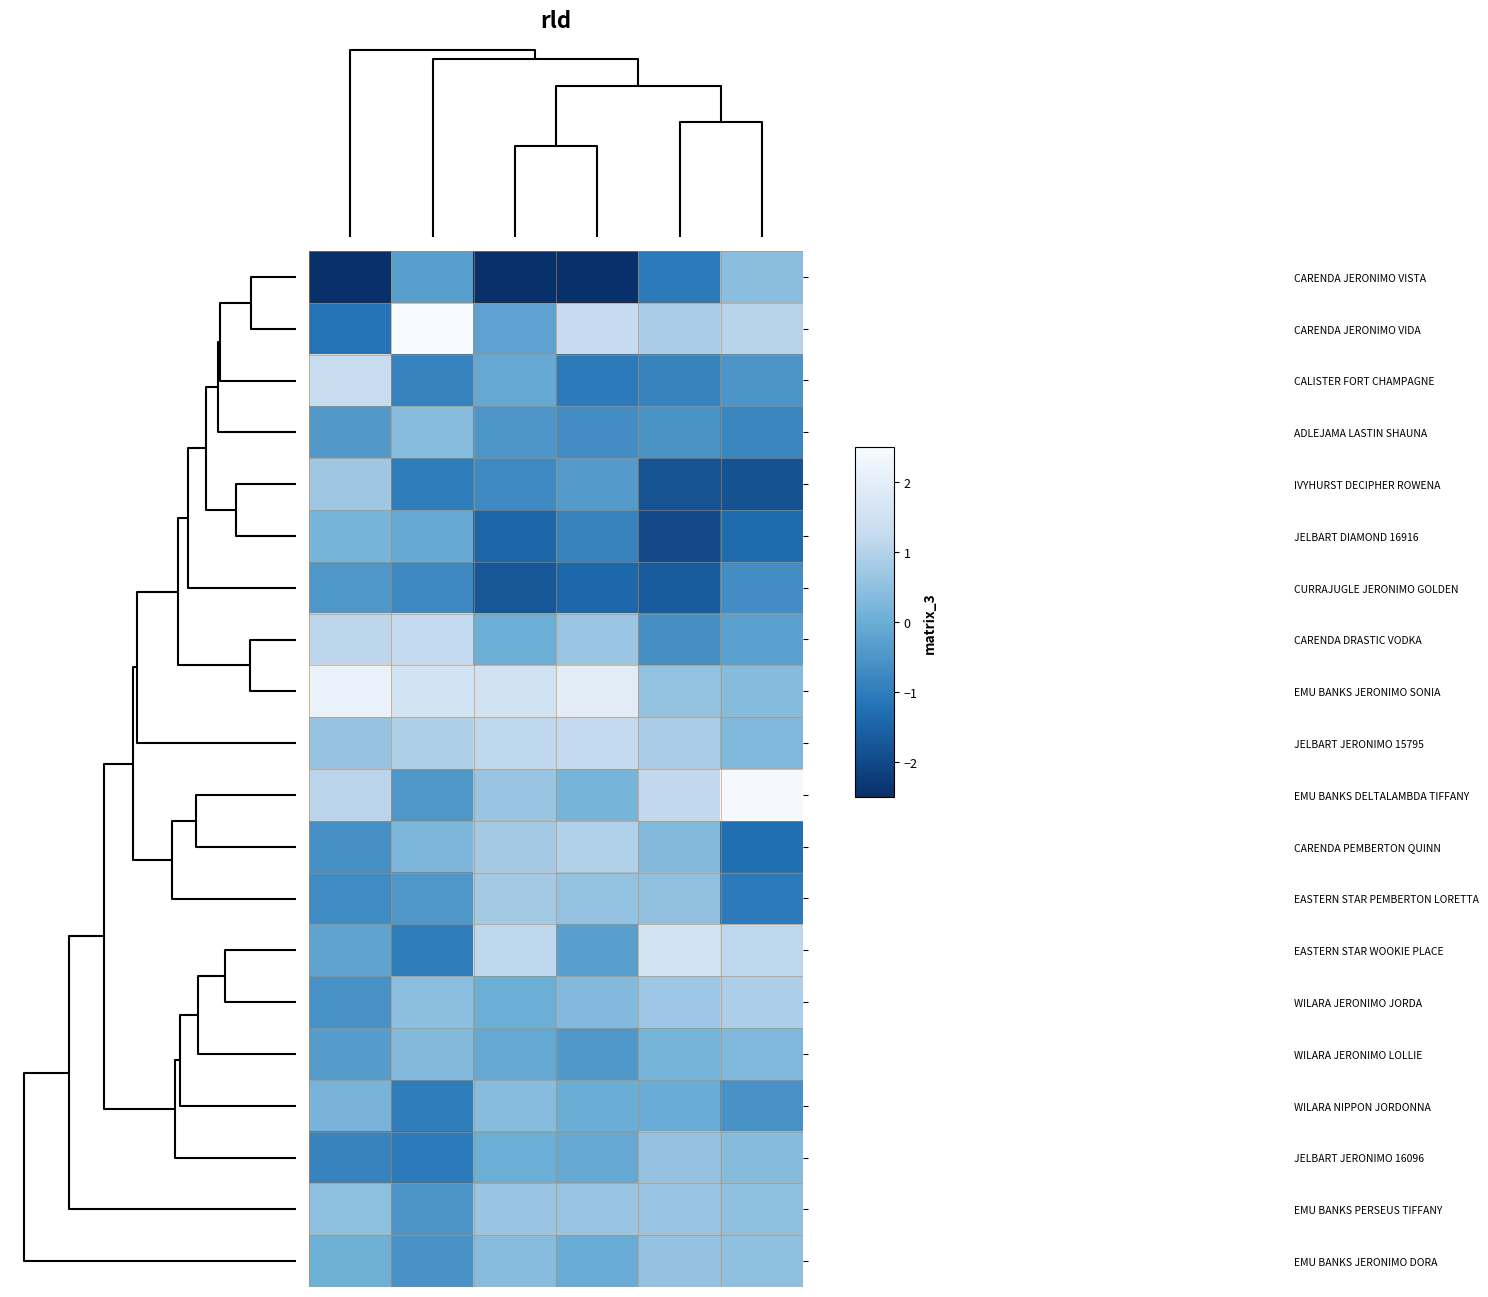

Reading left to right, extract all data points from this chart.

CARENDA JERONIMO VISTA: -2.5	-0.3	-2.6	-2.5	-1.1	0.4
CARENDA JERONIMO VIDA: -1.2	2.9	-0.2	1.3	0.9	1.1
CALISTER FORT CHAMPAGNE: 1.3	-0.9	-0.1	-1.0	-0.9	-0.5
ADLEJAMA LASTIN SHAUNA: -0.4	0.4	-0.5	-0.7	-0.5	-0.8
IVYHURST DECIPHER ROWENA: 0.7	-1.0	-0.7	-0.4	-1.8	-1.8
JELBART DIAMOND 16916: 0.2	-0.1	-1.5	-0.9	-2.0	-1.4
CURRAJUGLE JERONIMO GOLDEN: -0.5	-0.8	-1.7	-1.4	-1.6	-0.7
CARENDA DRASTIC VODKA: 1.1	1.2	0.0	0.7	-0.6	-0.3
EMU BANKS JERONIMO SONIA: 2.1	1.6	1.5	1.9	0.6	0.4
JELBART JERONIMO 15795: 0.6	0.9	1.1	1.2	0.9	0.3
EMU BANKS DELTALAMBDA TIFFANY: 1.1	-0.5	0.6	0.2	1.2	2.5
CARENDA PEMBERTON QUINN: -0.6	0.2	0.8	1.0	0.3	-1.3
EASTERN STAR PEMBERTON LORETTA: -0.7	-0.5	0.8	0.6	0.5	-1.0
EASTERN STAR WOOKIE PLACE: -0.2	-1.0	1.1	-0.3	1.6	1.1
WILARA JERONIMO JORDA: -0.6	0.5	0.0	0.3	0.7	0.9
WILARA JERONIMO LOLLIE: -0.4	0.3	-0.1	-0.4	0.1	0.3
WILARA NIPPON JORDONNA: 0.2	-1.0	0.4	-0.0	-0.0	-0.6
JELBART JERONIMO 16096: -0.9	-1.0	0.0	-0.1	0.6	0.4
EMU BANKS PERSEUS TIFFANY: 0.5	-0.5	0.6	0.6	0.6	0.5
EMU BANKS JERONIMO DORA: 0.1	-0.6	0.4	-0.0	0.6	0.5